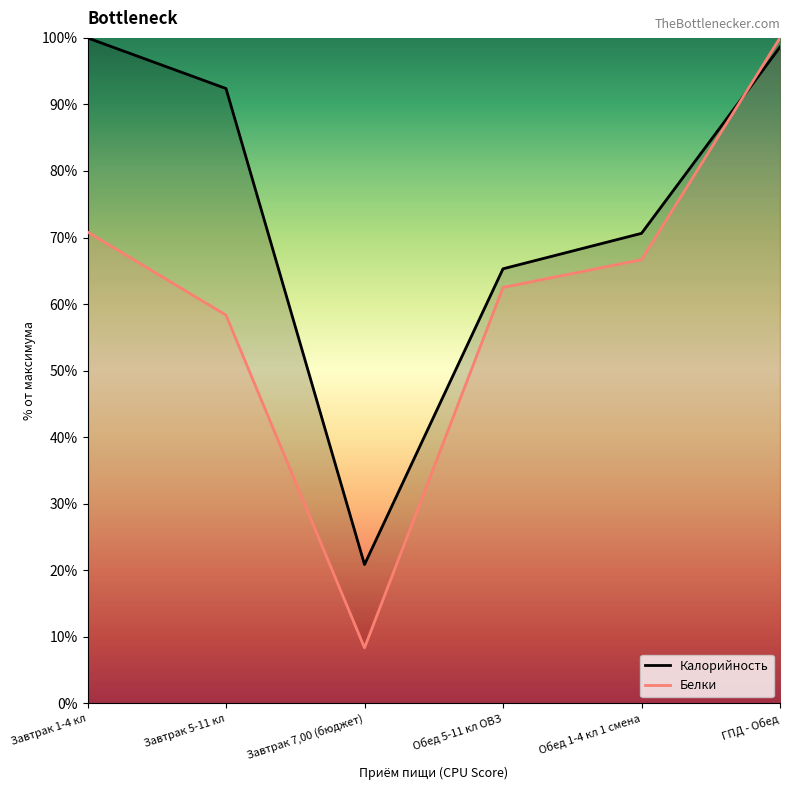

How many values in the Калорийность series exceed 92?

3